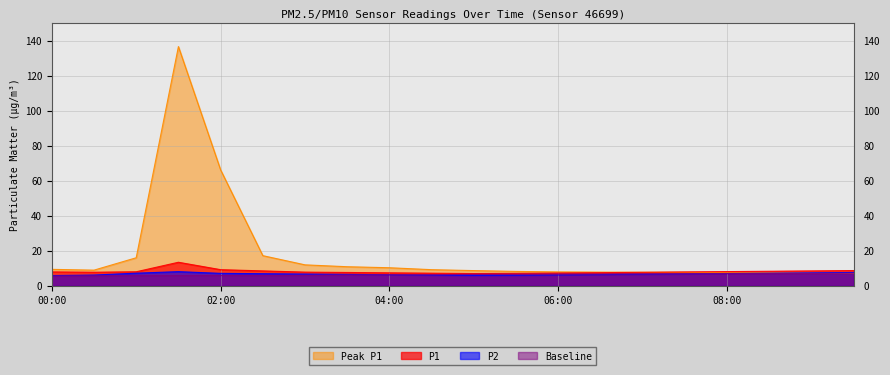

What is the sum of all Baseline values?

127.4